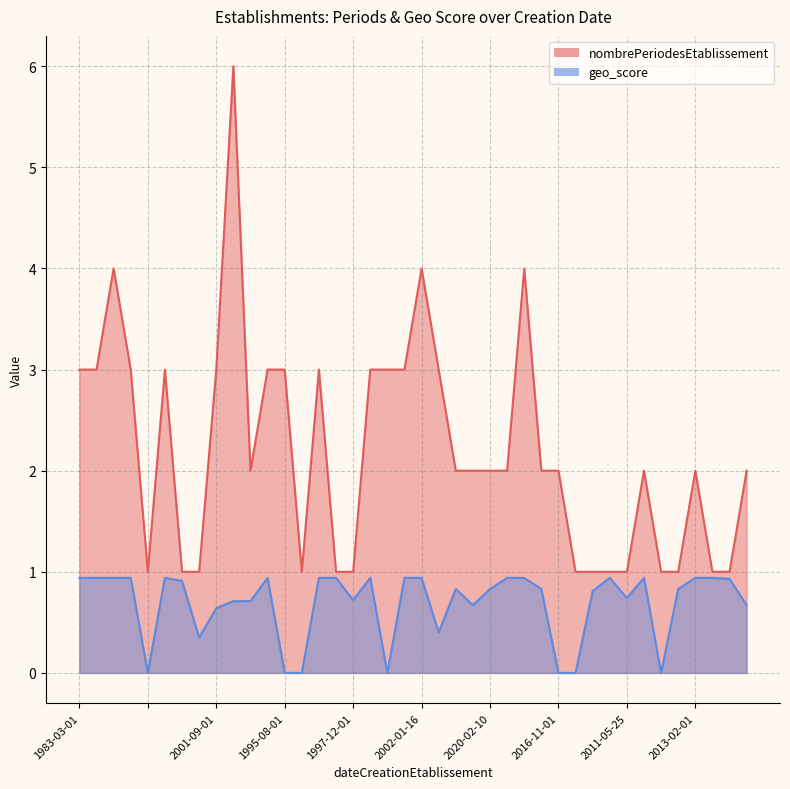

True or false: nombrePeriodesEtablissement and geo_score intersect in this chart.

False